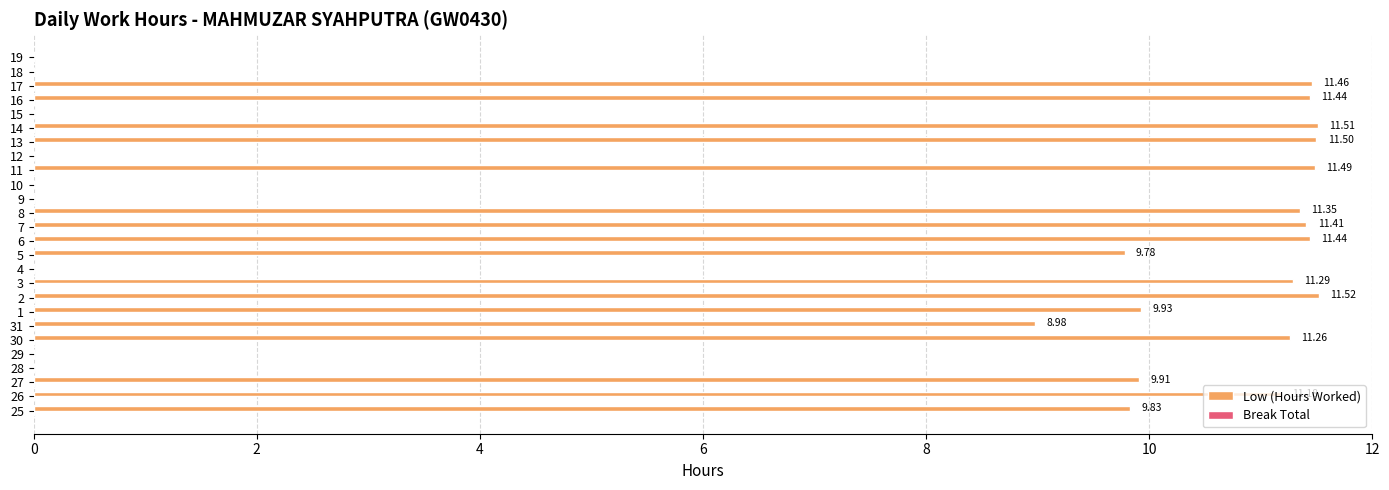

What is the sum of the values at 3 and 10?

11.3